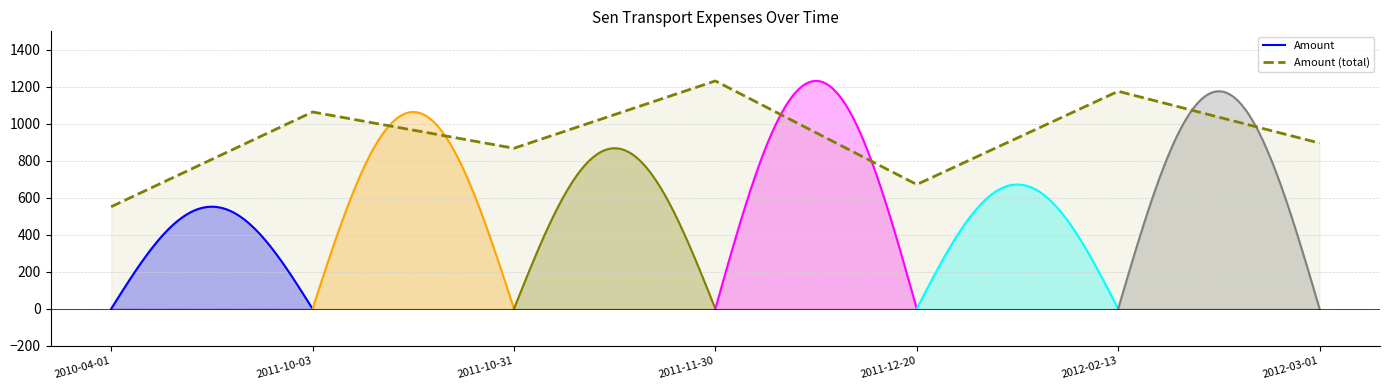

List the labels in order of value, largest first.

2011-11-30, 2012-02-13, 2011-10-03, 2012-03-01, 2011-10-31, 2011-12-20, 2010-04-01